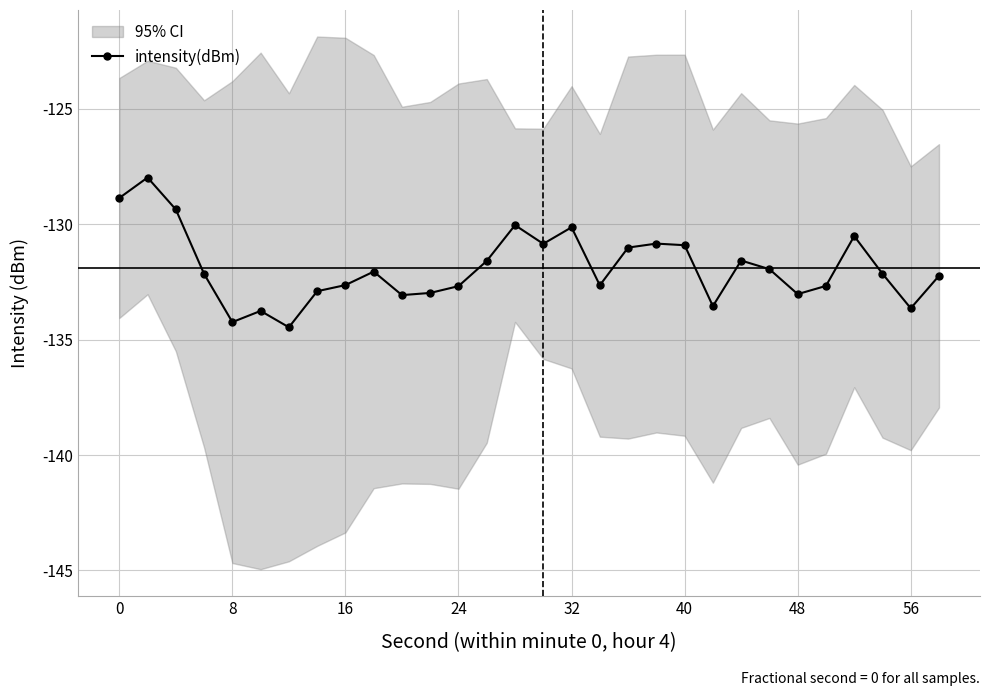

Does the chart have visible grid lines?

Yes